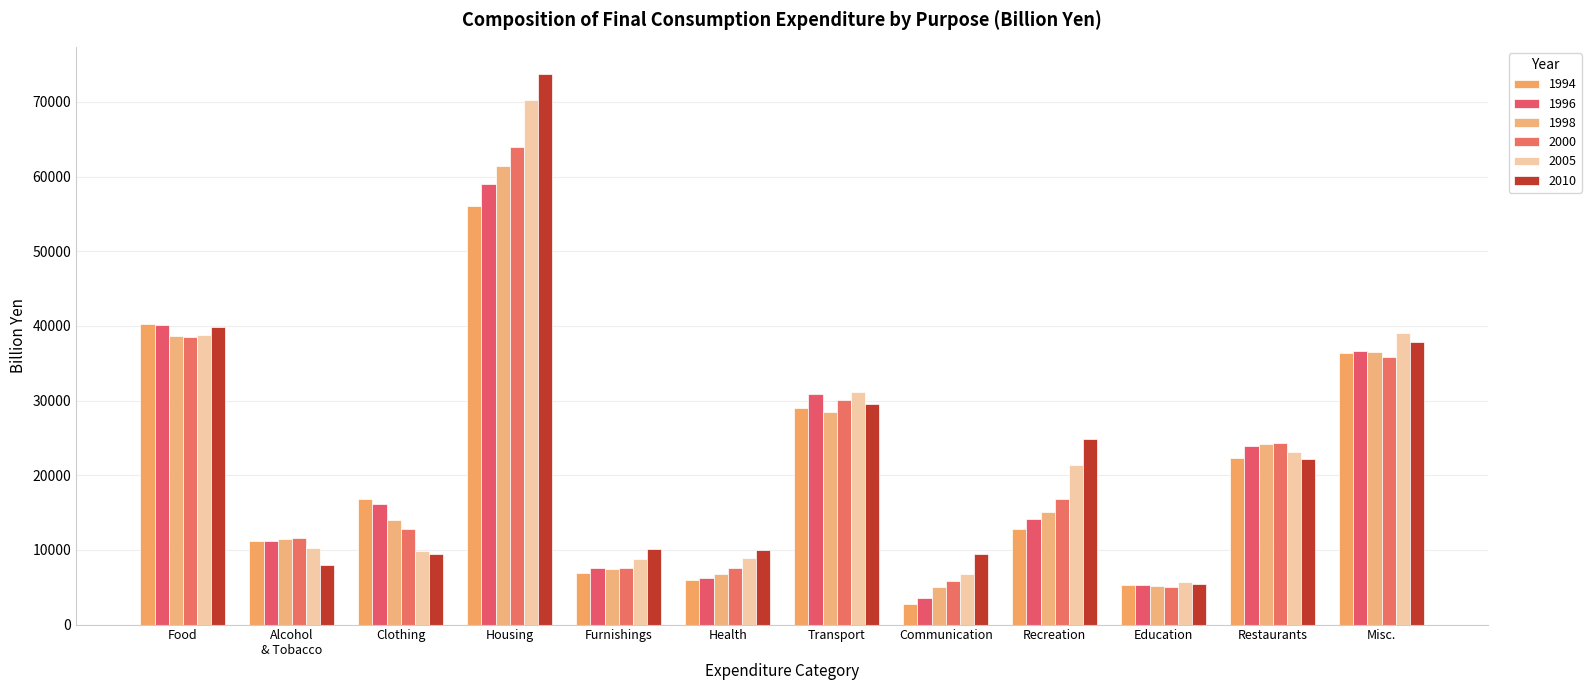

The 1998 series shows 2848.2 at Furnishings. True or false?

False